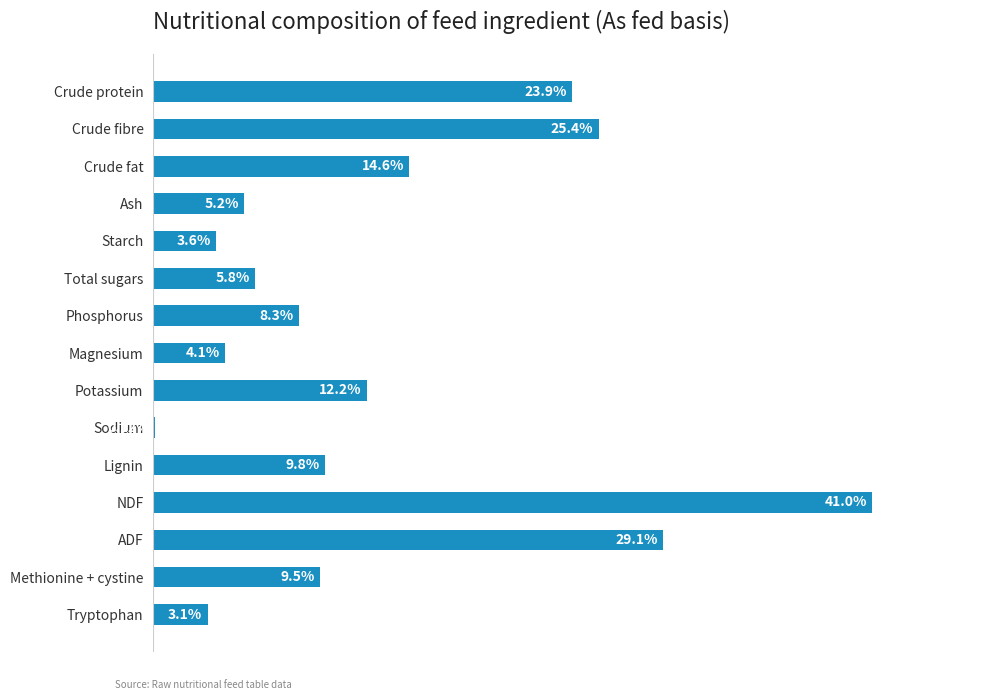

Where is the data nearest to the value 20?

Crude protein